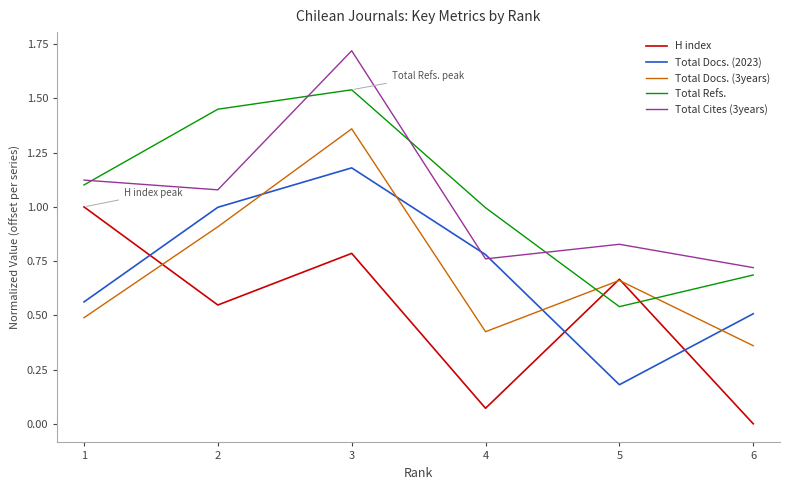

Which category has the highest value in the Total Docs. (3years) series?

3